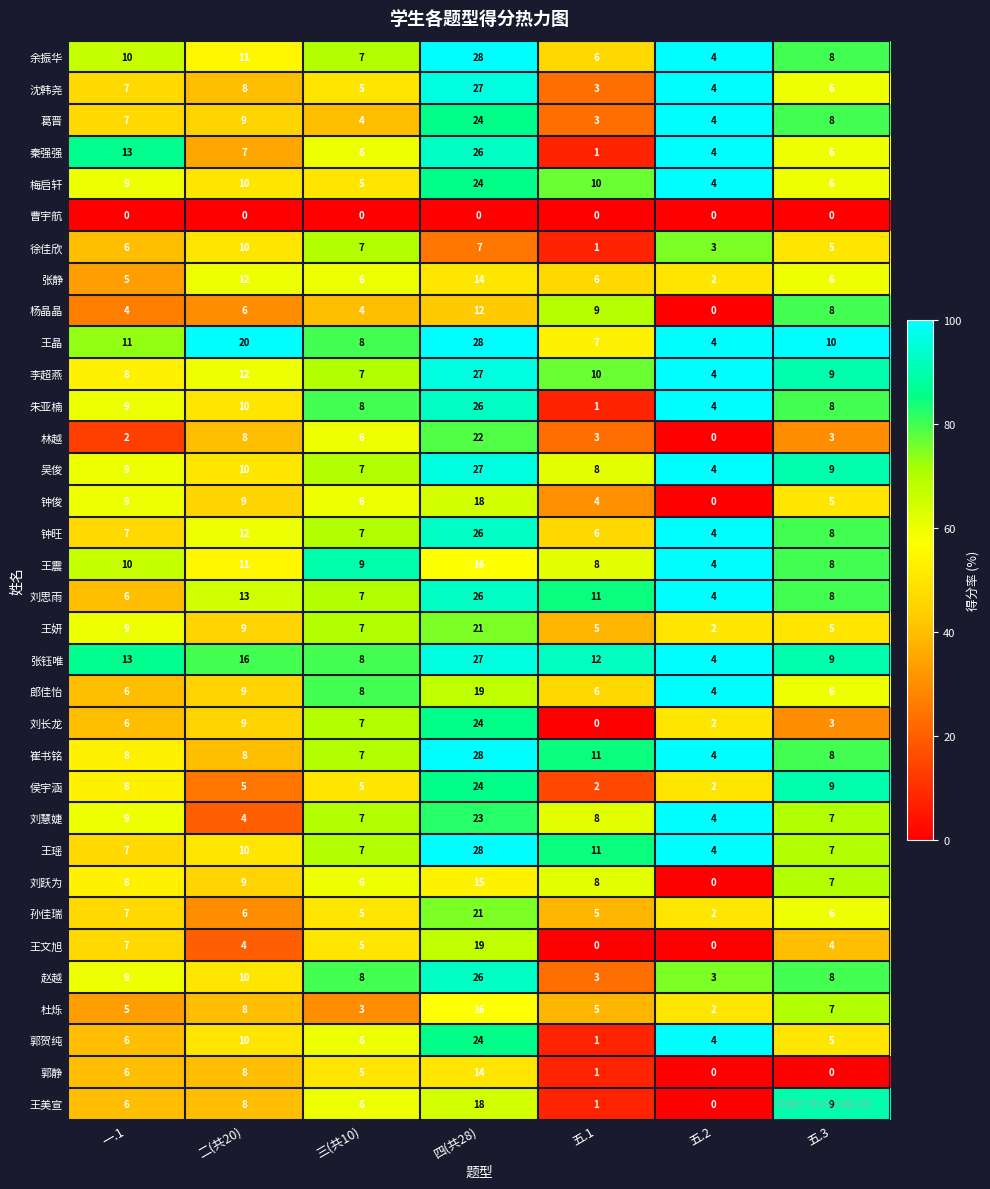

How many series are shown in this chart?

34